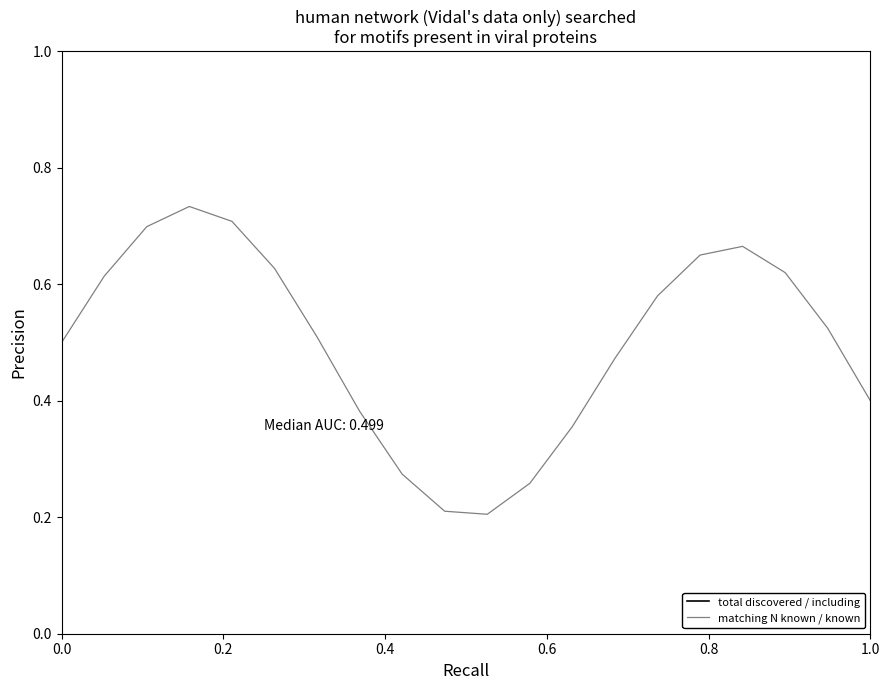

Which series has the largest range (max minus min)?

matching N known / known